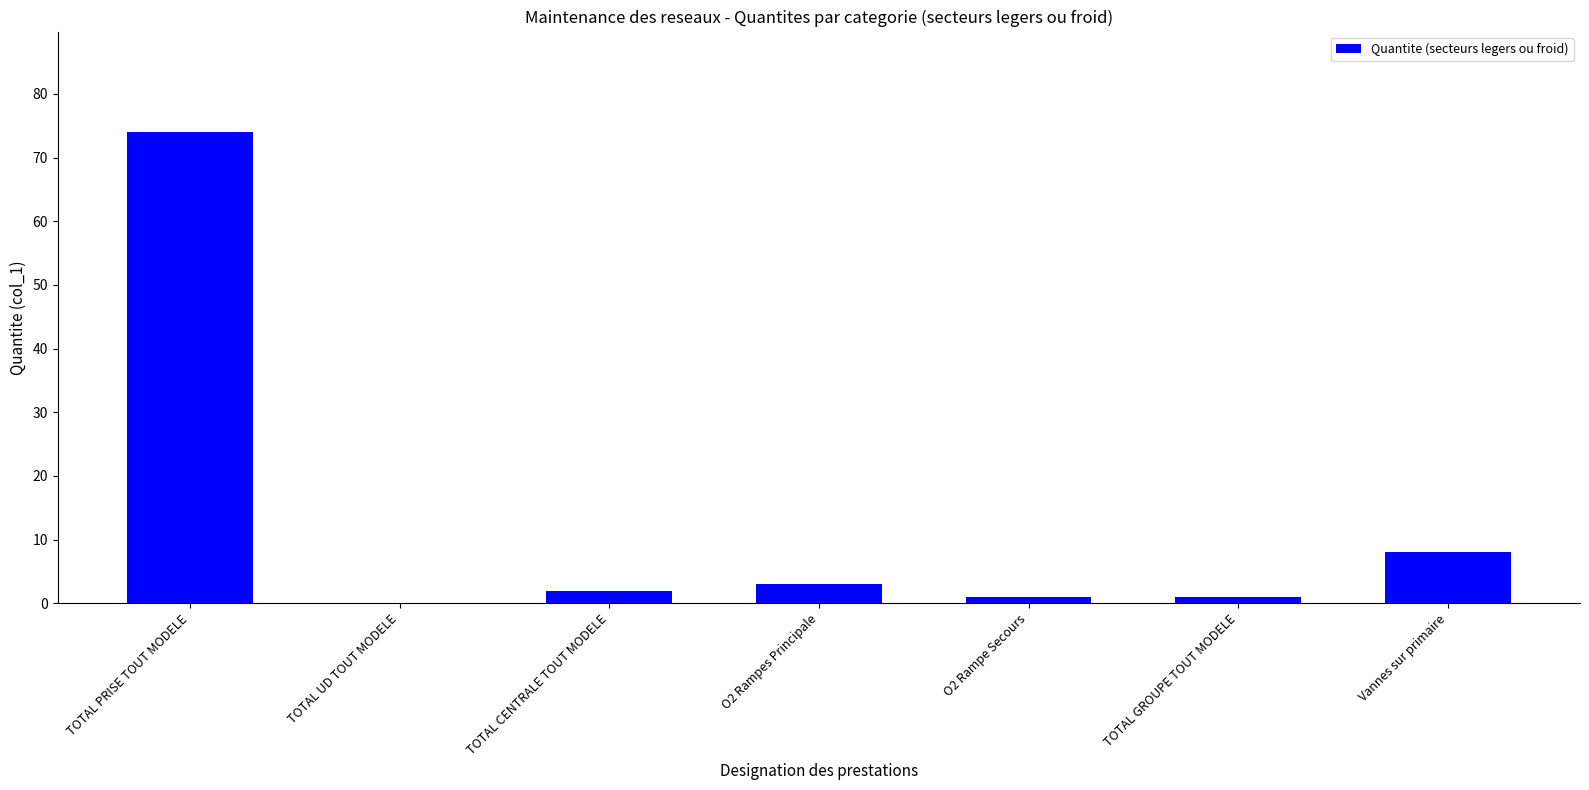

Reading left to right, what are all the values shown in this chart?

TOTAL PRISE TOUT MODELE=74	TOTAL UD TOUT MODELE=0	TOTAL CENTRALE TOUT MODELE=2	O2 Rampes Principale=3	O2 Rampe Secours=1	TOTAL GROUPE TOUT MODELE=1	Vannes sur primaire=8